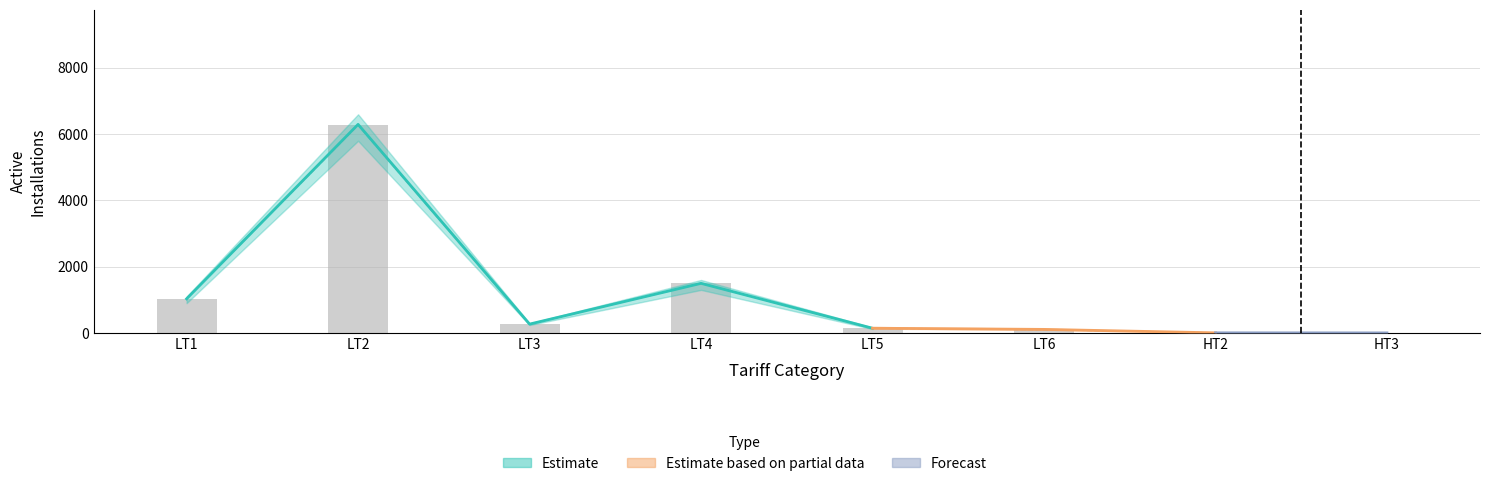

Read the Installations Billed value at LT1, to the nearest 50.

1050